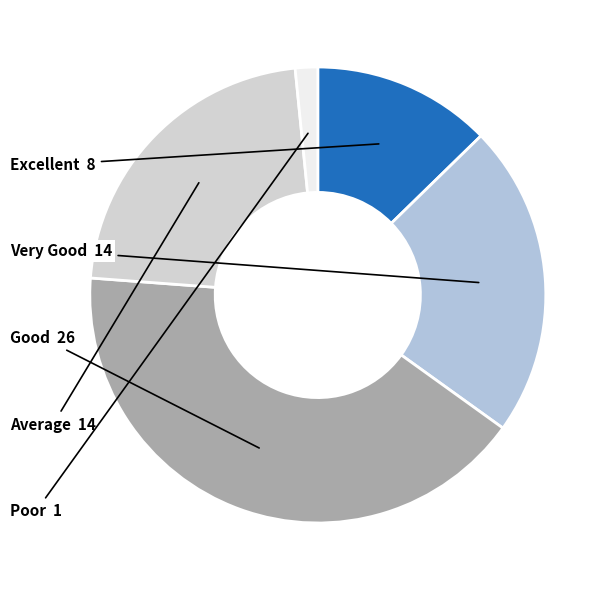

Which slice is the smallest?

Poor